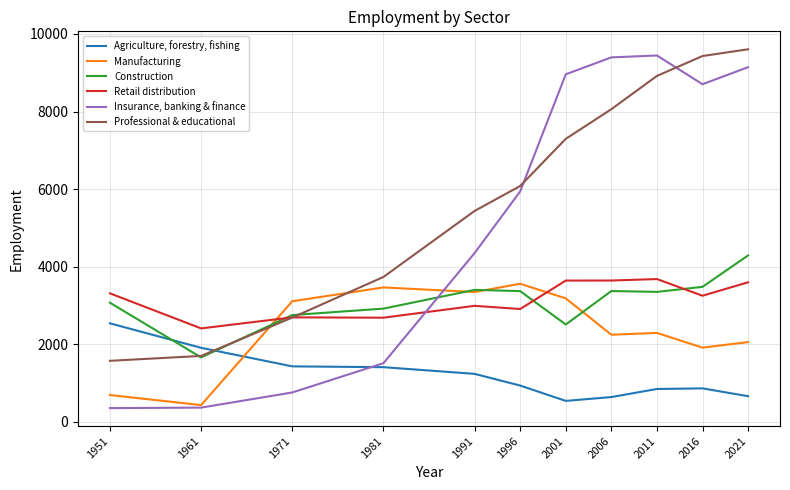

Which category has the highest value in the Construction series?

2021